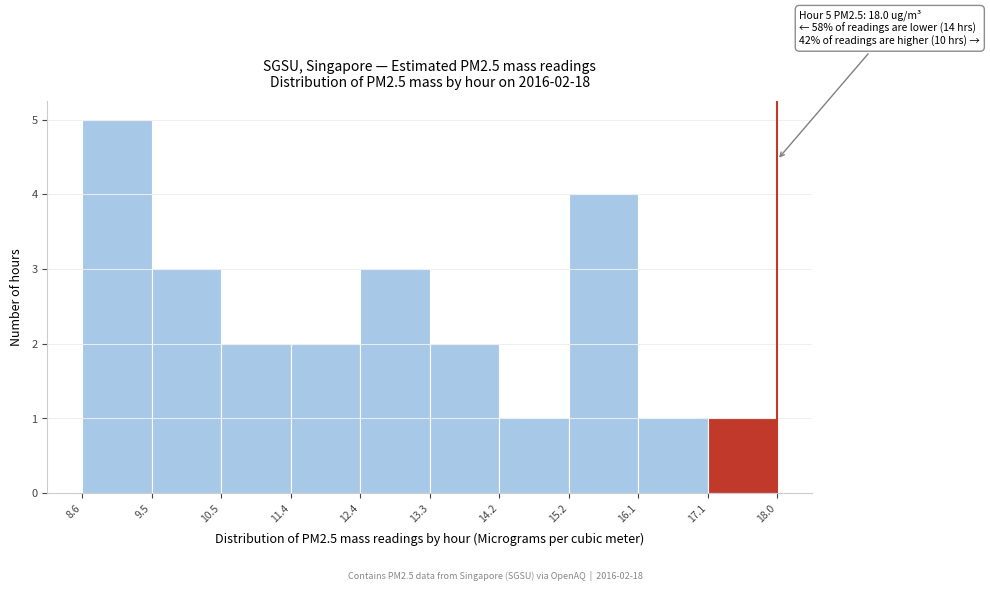

Which range on the x-axis has the tallest bar?

8.6 to 9.5